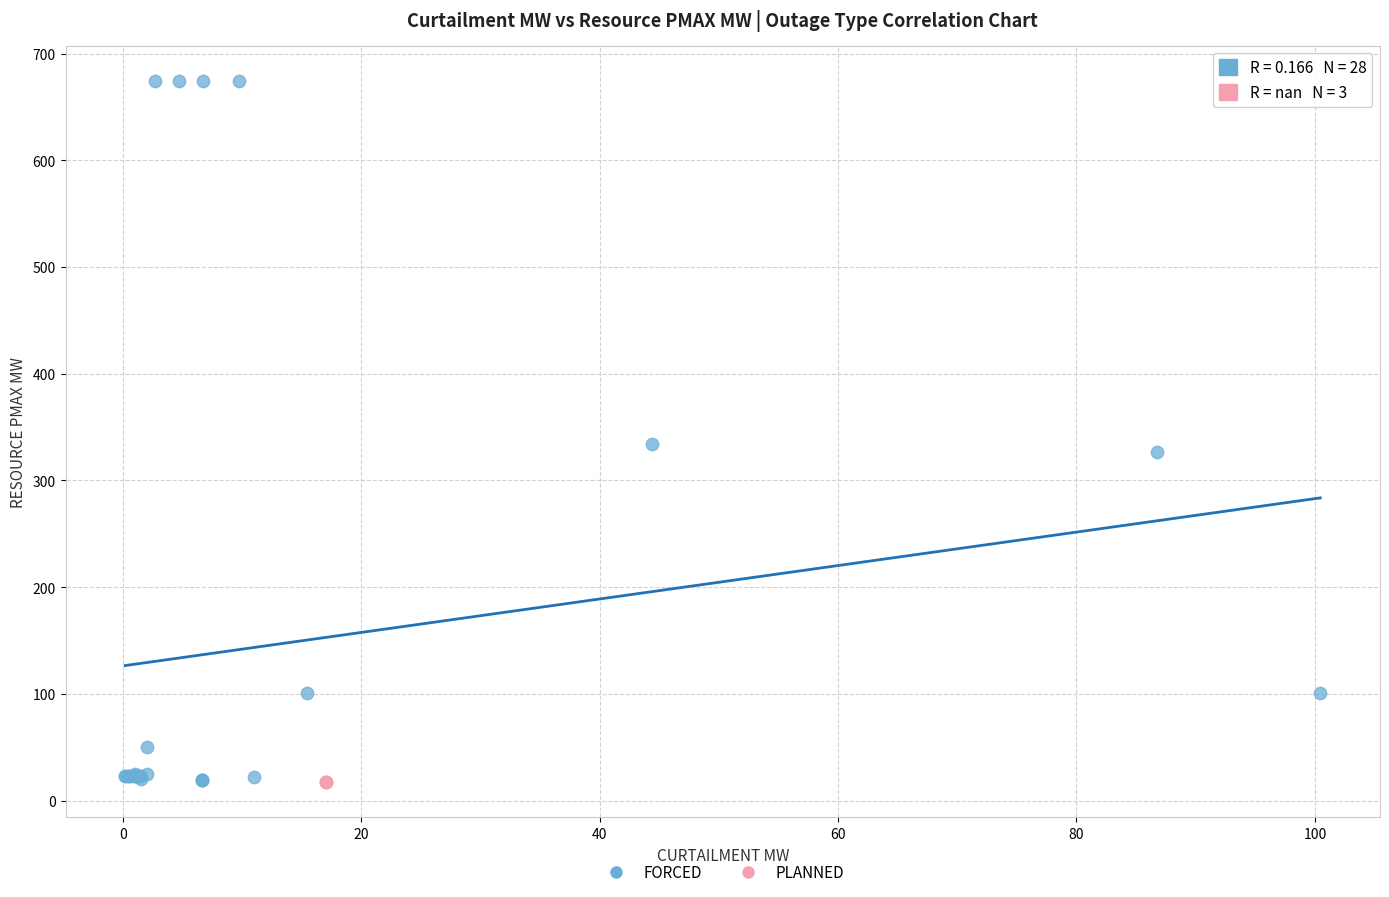

Which series contains the highest Y value?

FORCED